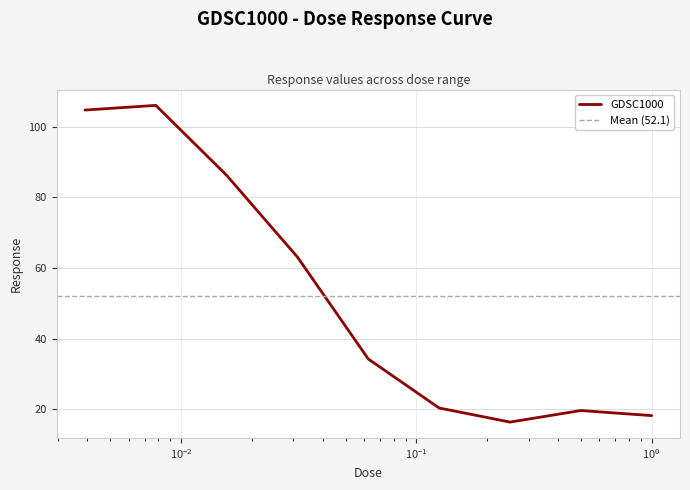

What is the greatest value displayed?

106.0